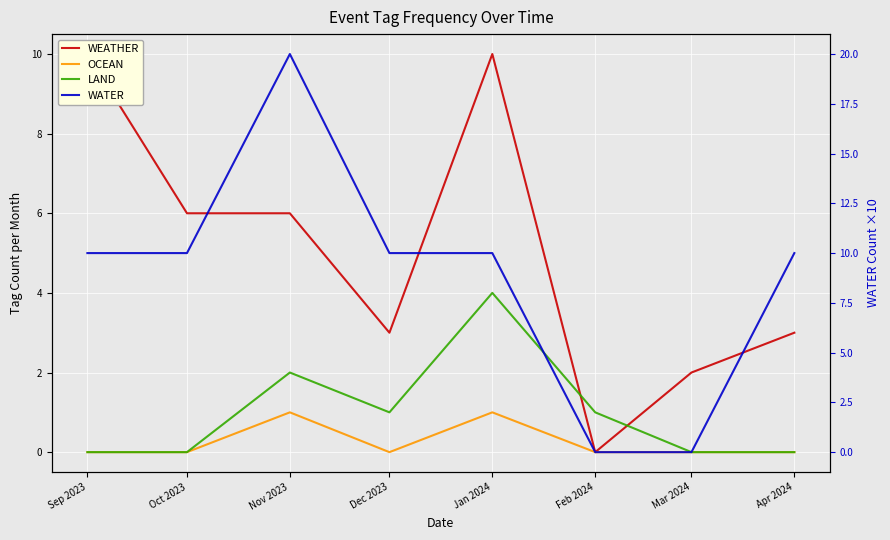

What is the difference between the maximum and minimum values in the OCEAN series?

1